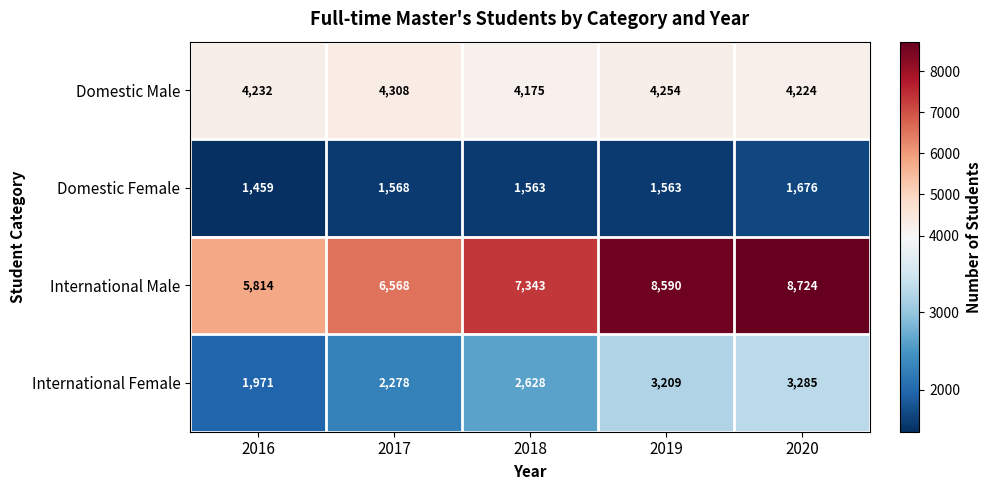

Reading left to right, list all the values displayed in this chart.

Domestic Male: 4232	4308	4175	4254	4224
Domestic Female: 1459	1568	1563	1563	1676
International Male: 5814	6568	7343	8590	8724
International Female: 1971	2278	2628	3209	3285